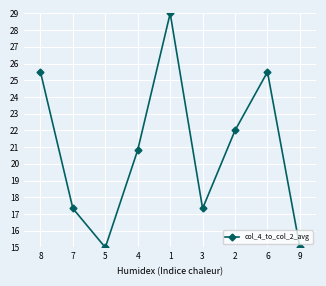

Reading left to right, transcribe all the data shown in this chart.

8=25.5	7=17.3	5=15.0	4=20.8	1=29.0	3=17.3	2=22.0	6=25.5	9=15.0